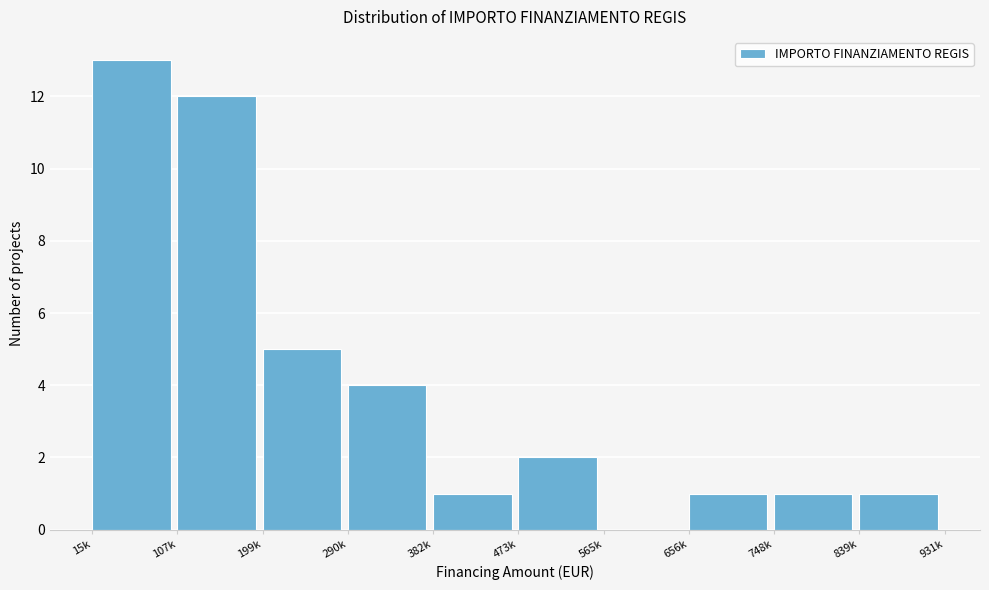

Reading left to right, list all the values displayed in this chart.

15k=13	107k=12	199k=5	290k=4	382k=1	473k=2	565k=0	656k=1	748k=1	839k=1